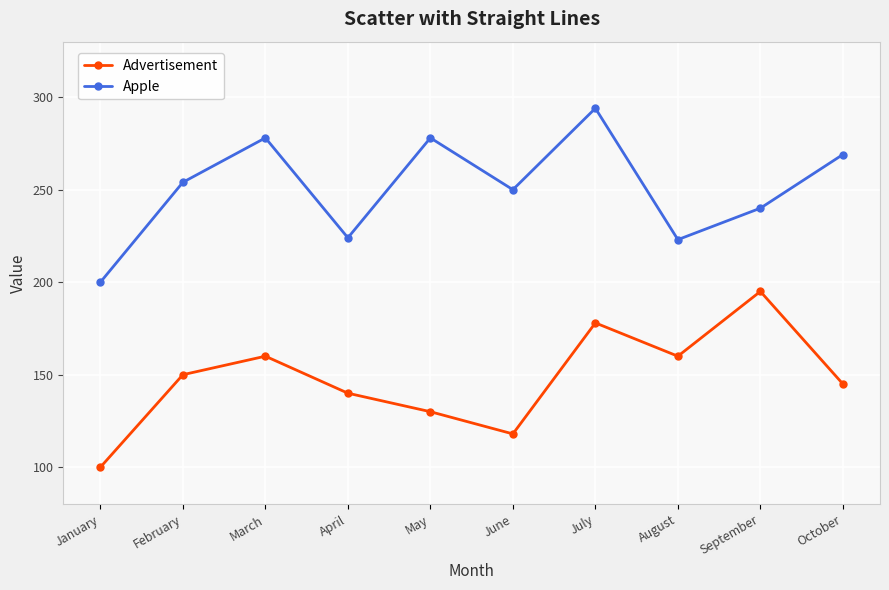

What is the minimum value for Apple?

200